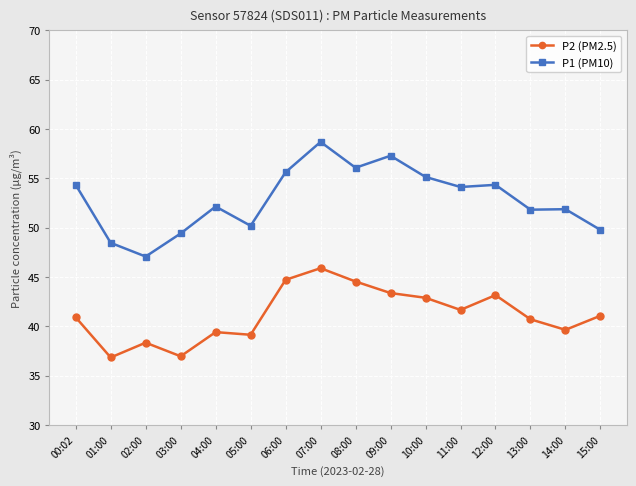

What is the total value across all series at 15:00?

90.9